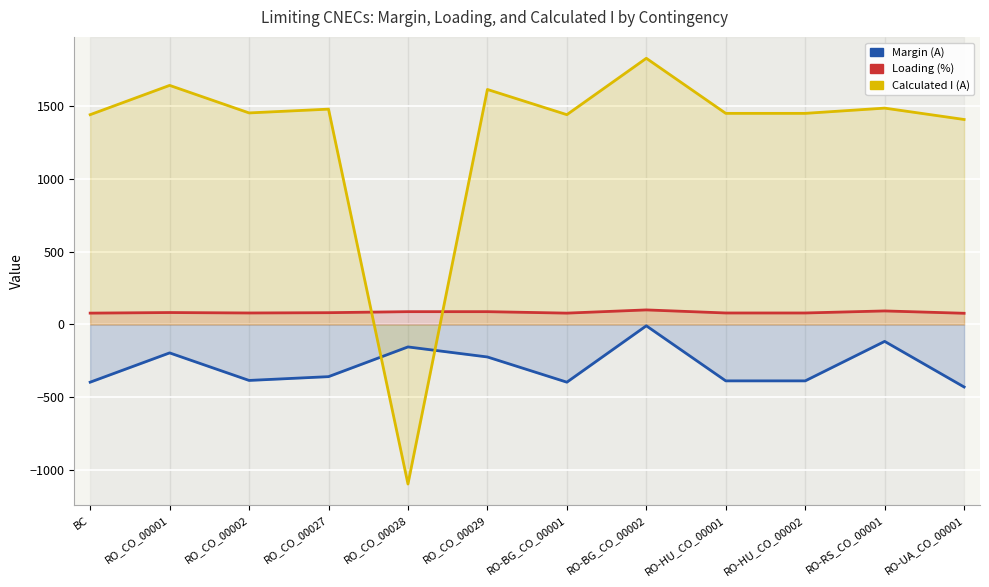

What is the smallest value displayed?

-1095